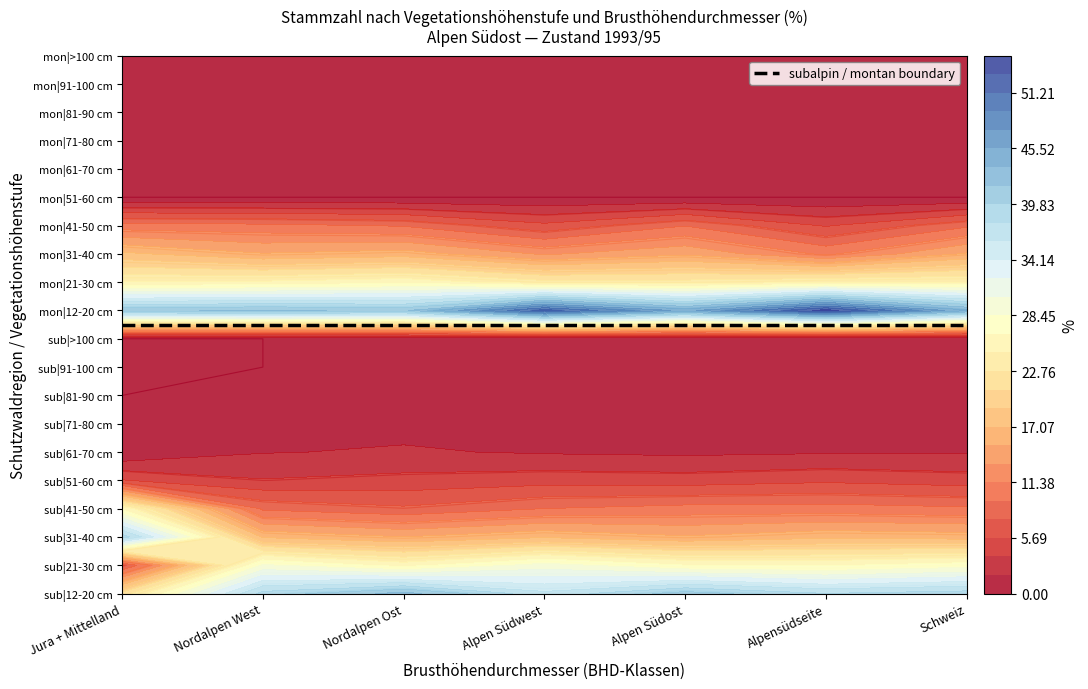

What is the average value of the subalpin series?

9.1